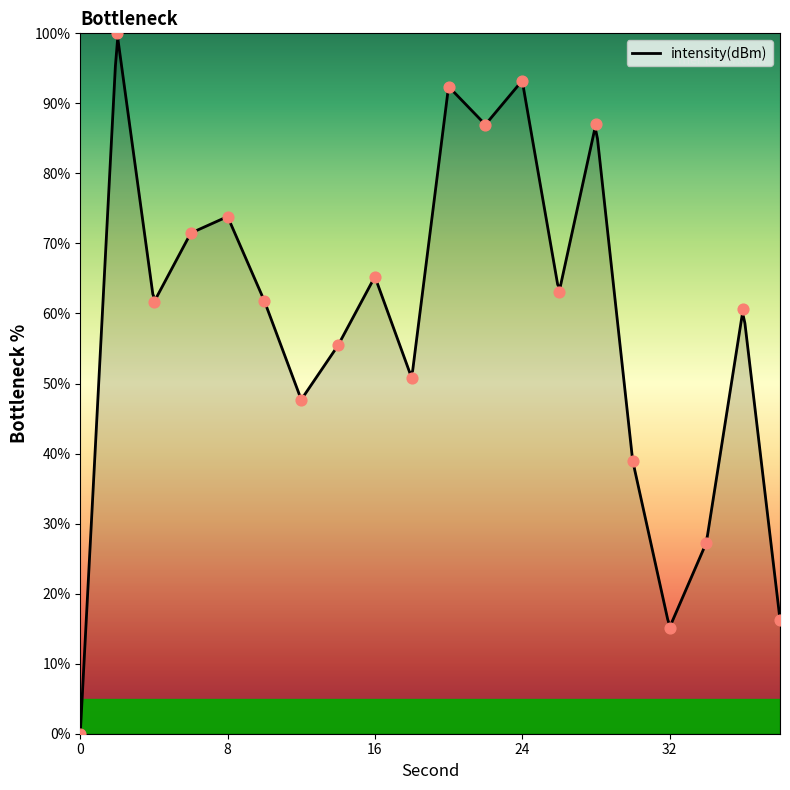

What is the change in value from 32 to 38?

+1.1